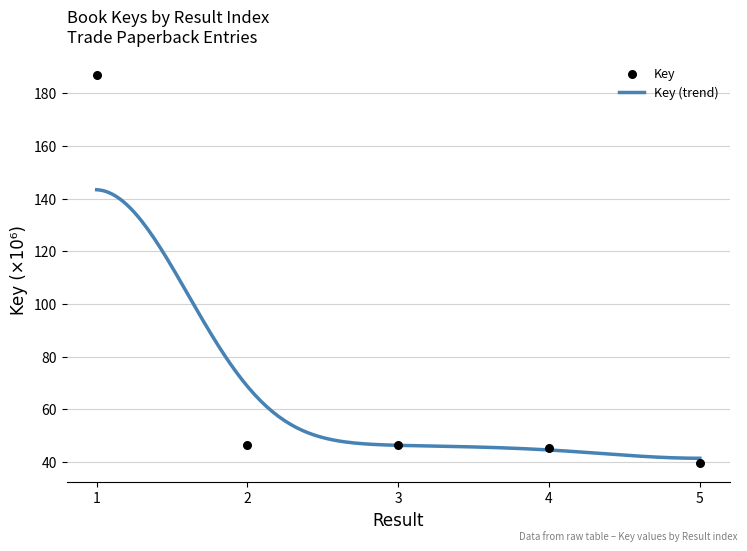

What is the change in value from 2 to 4?

-1.1